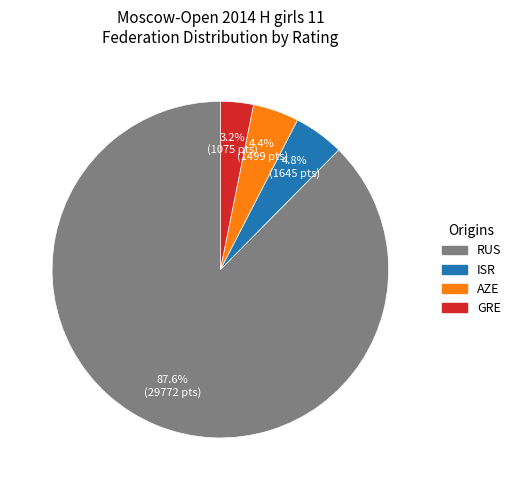

True or false: GRE accounts for 15% of the total.

False